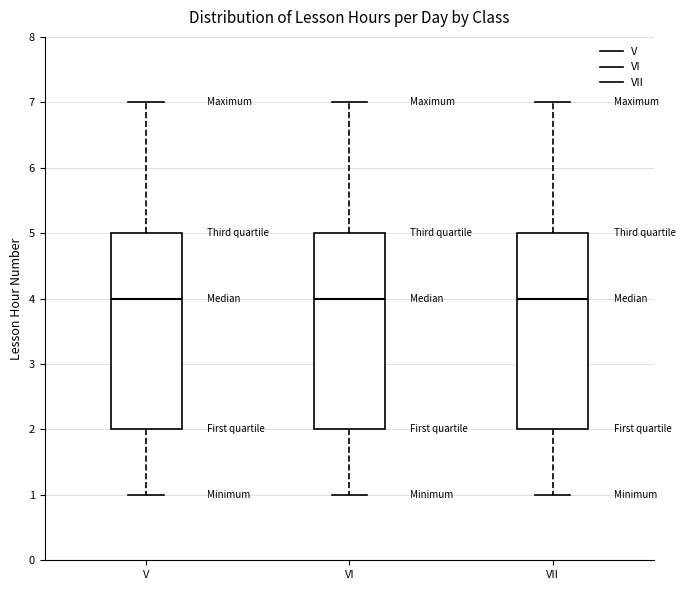

Where does the lower whisker of the box for VI end on the y-axis? The values are not printed on the chart, so give them approximately, as read against the axis.

1